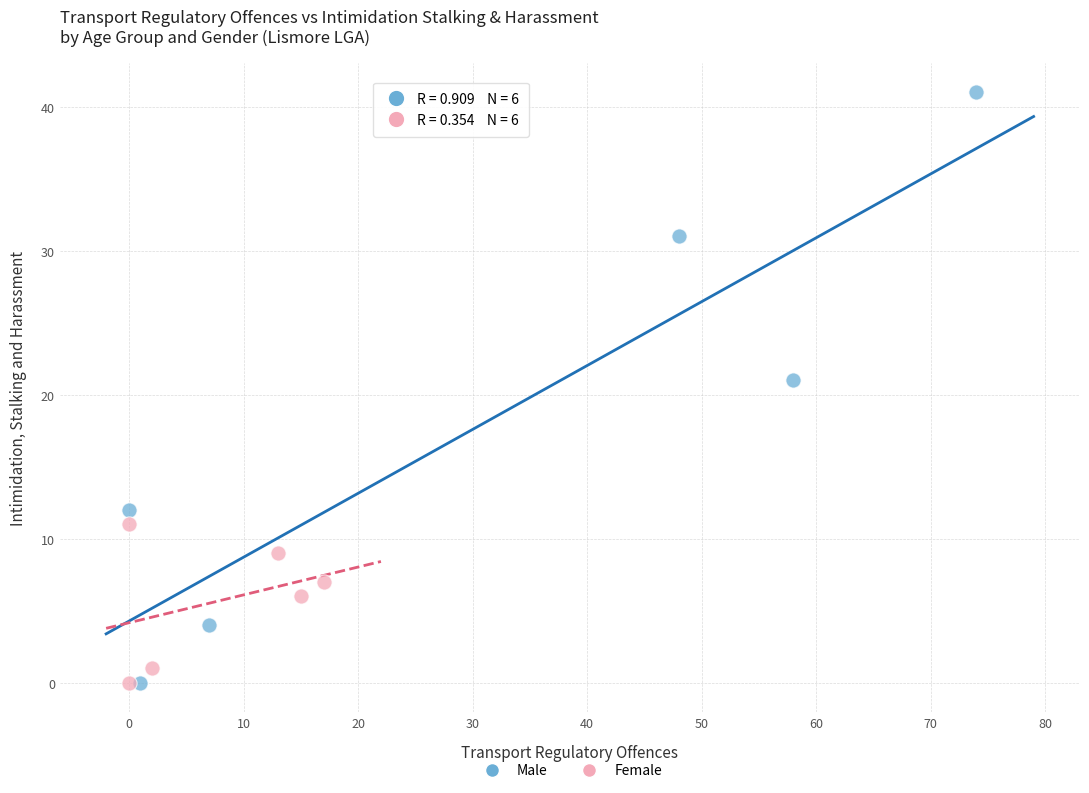

What are all the series names shown in the legend?

Male, Female